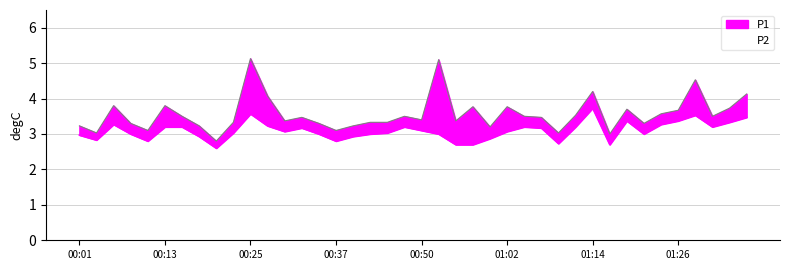

True or false: P2_line and P1_line intersect in this chart.

False